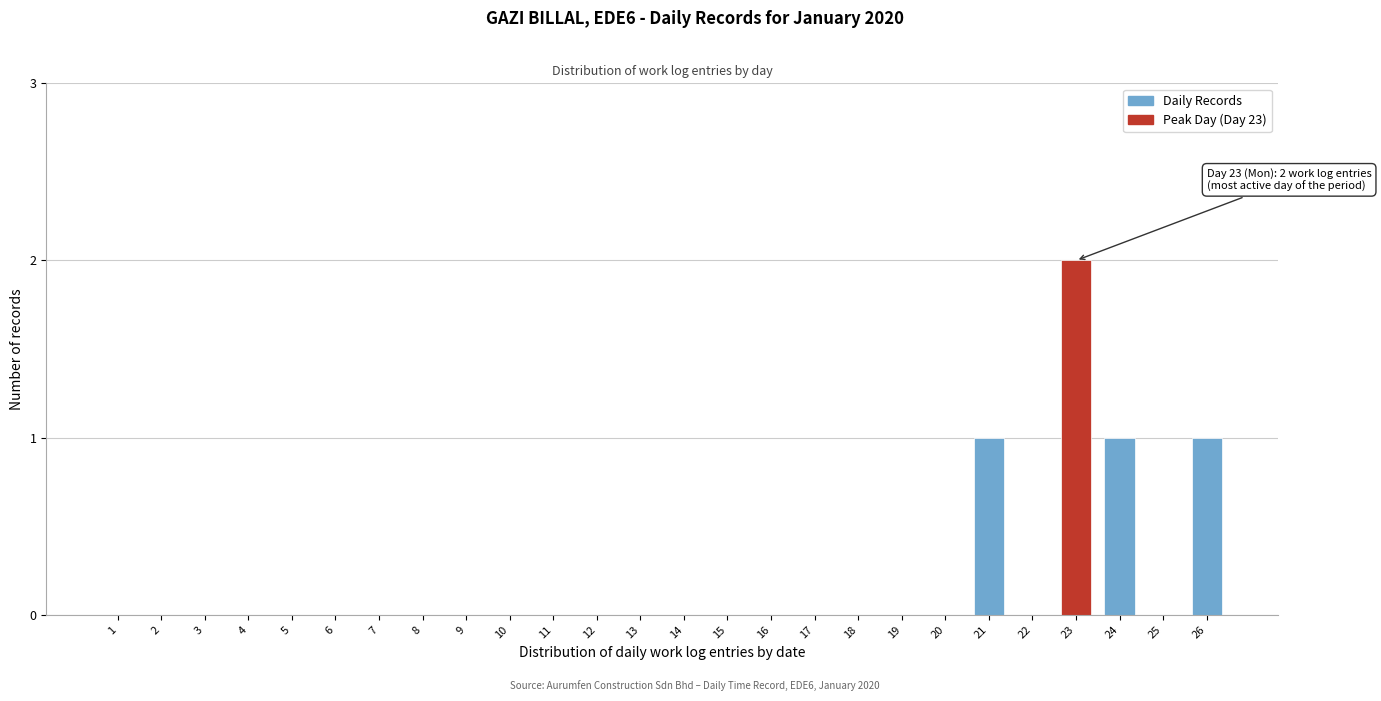

Reading right to left, transcribe all the data shown in this chart.

26=1	25=0	24=1	23=2	22=0	21=1	20=0	19=0	18=0	17=0	16=0	15=0	14=0	13=0	12=0	11=0	10=0	9=0	8=0	7=0	6=0	5=0	4=0	3=0	2=0	1=0